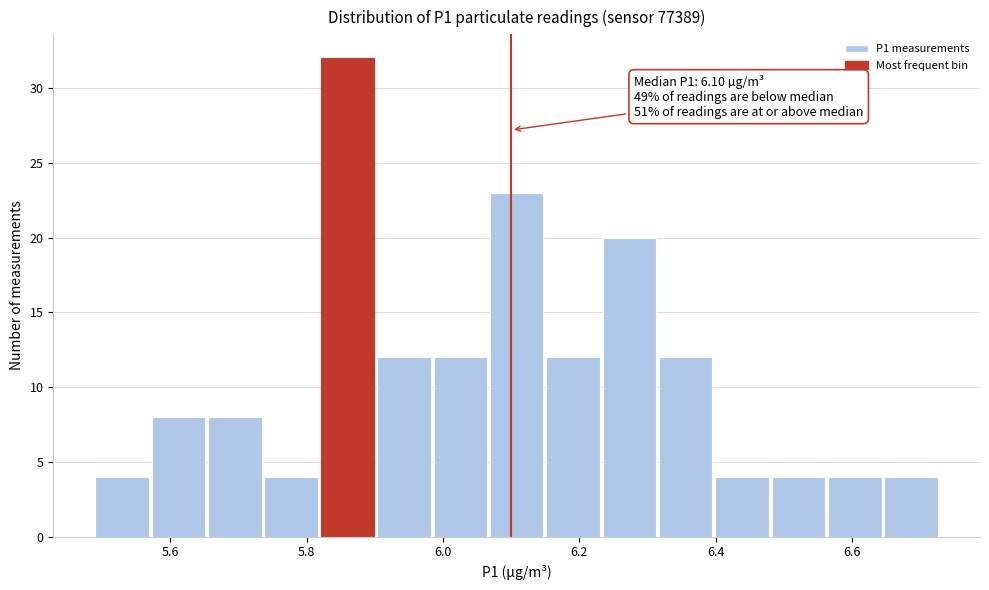

Over which range of the x-axis is the bar tallest?

5.82 to 5.90